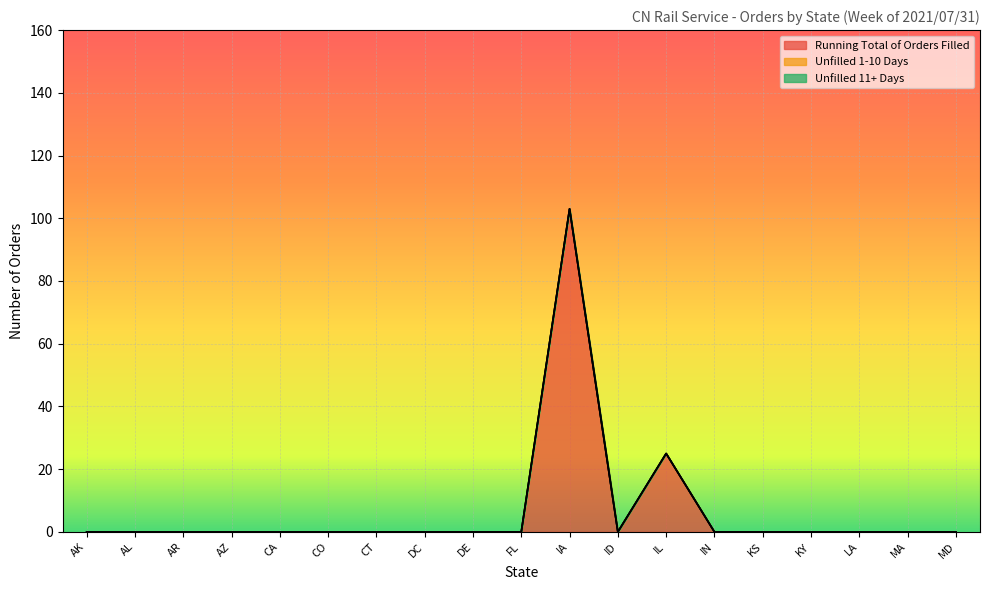

How many interior local valleys does the Running Total of Orders Filled series have?

1